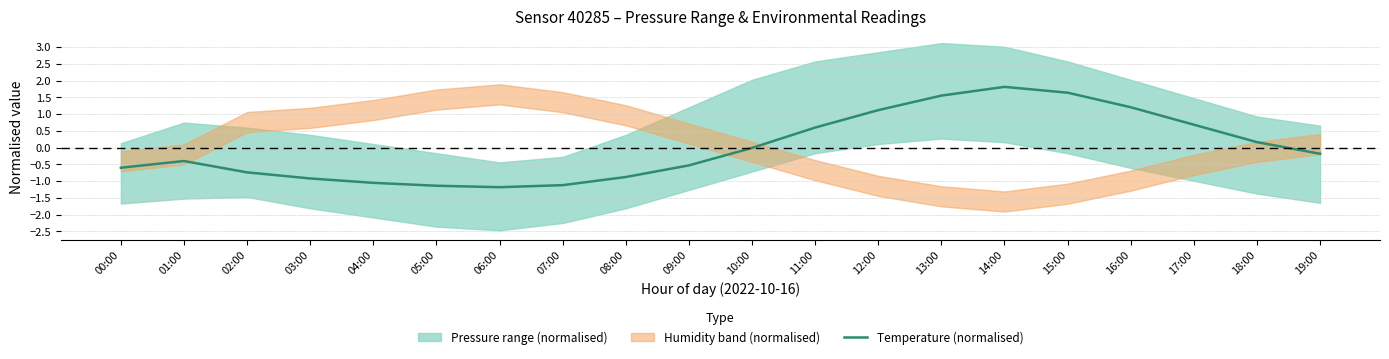

Where does the data first go above 0?

11:00